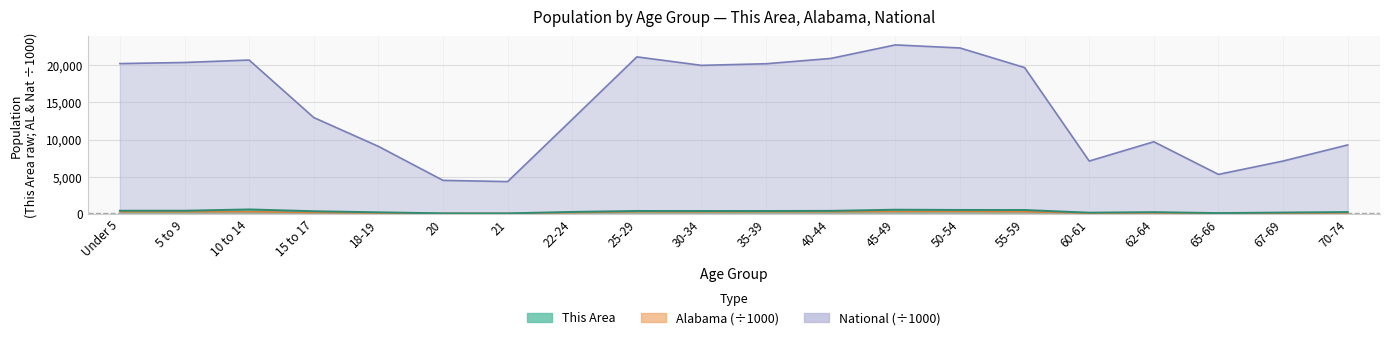

Reading left to right, transcribe all the data shown in this chart.

This Area: 444.0	443.0	615.0	375.0	230.0	90.0	88.0	283.0	410.0	405.0	406.0	426.0	579.0	546.0	540.0	182.0	254.0	126.0	200.0	266.0
Alabama: 305.0	308.2	319.7	199.6	143.9	72.3	68.5	194.5	311.0	297.9	308.4	311.1	346.4	347.5	311.9	116.1	160.0	89.4	120.2	160.9
National: 20201.4	20348.7	20677.2	12954.3	9086.1	4519.1	4354.3	12712.6	21101.8	19962.1	20179.6	20891.0	22708.6	22298.1	19664.8	7113.7	9704.2	5319.9	7115.4	9278.2